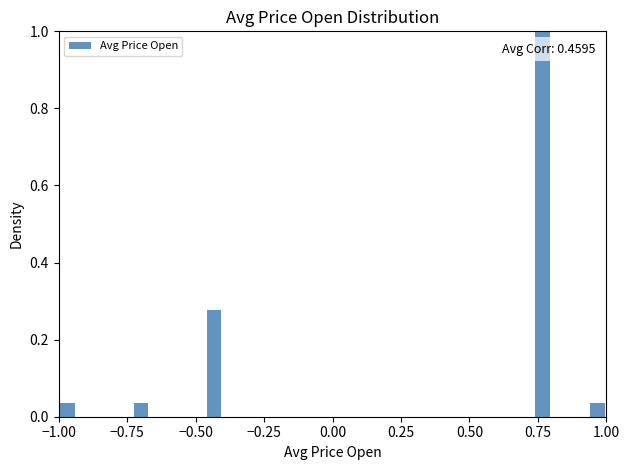

Around what value on the x-axis is the tallest bar? Give the approximate position of its centre, as read against the axis.

0.75